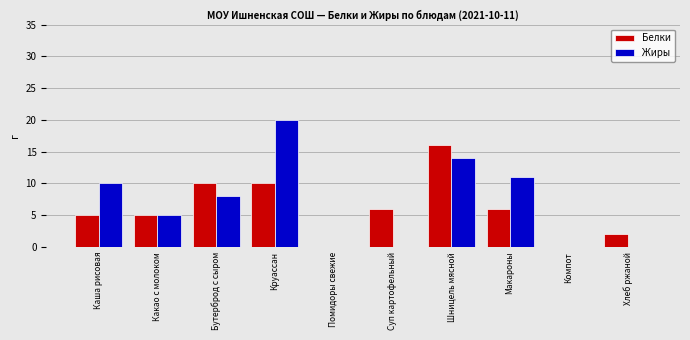

Which category has the highest value in the Белки series?

Шницель мясной